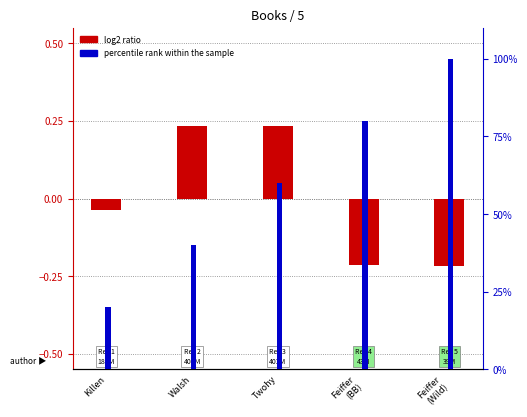

What is the total value across all series at Twohy?

60.2